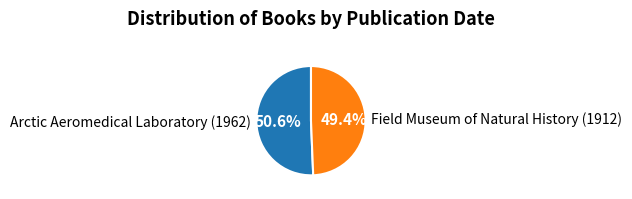

What is the smallest slice in the pie chart?

Field Museum of Natural History (1912)